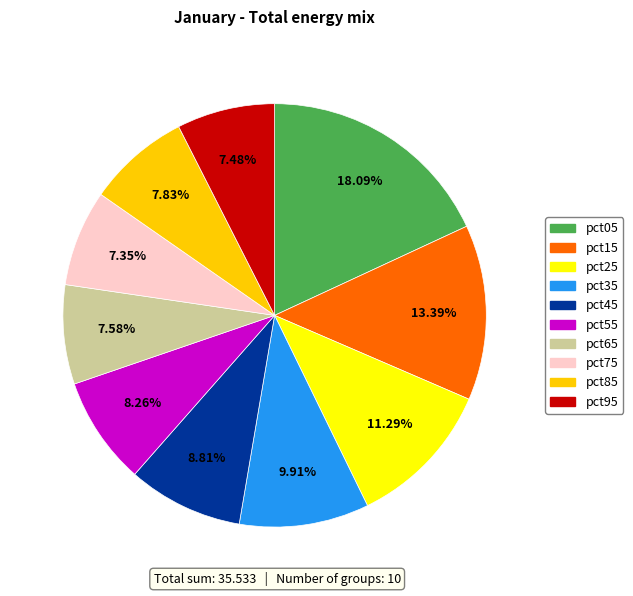

Does pct75 represent more than half of the total?

No